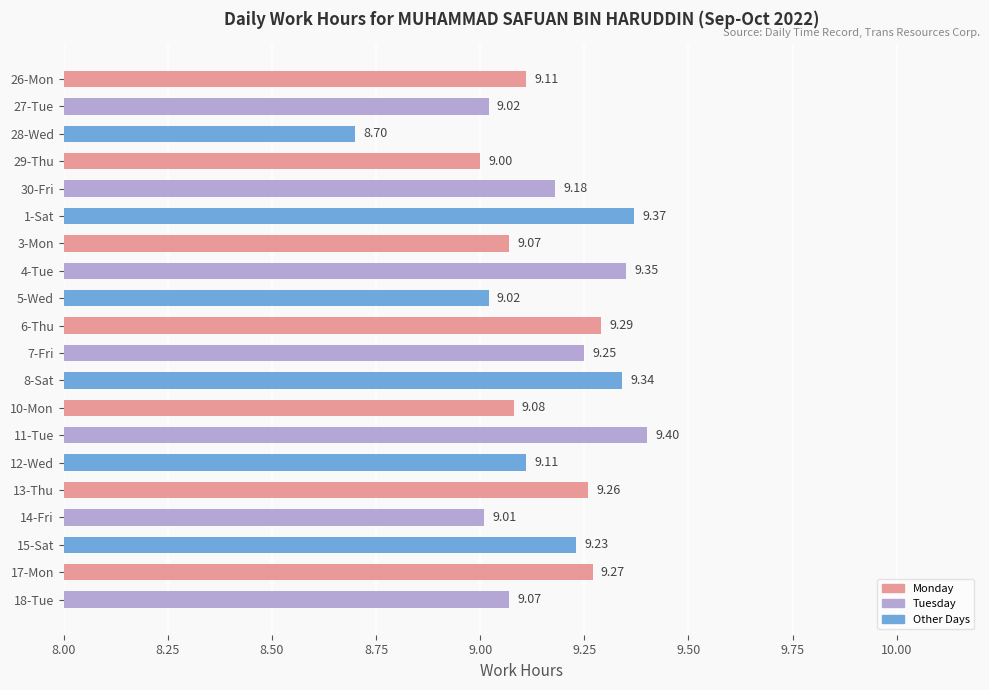

How many data points are less than 9?

1